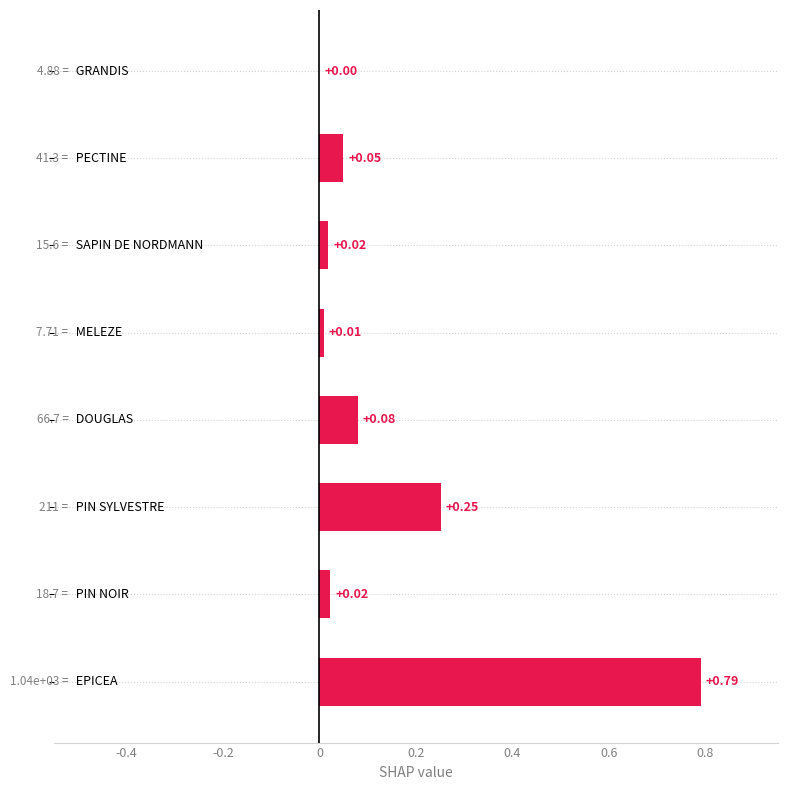

How many positive values are there?

7